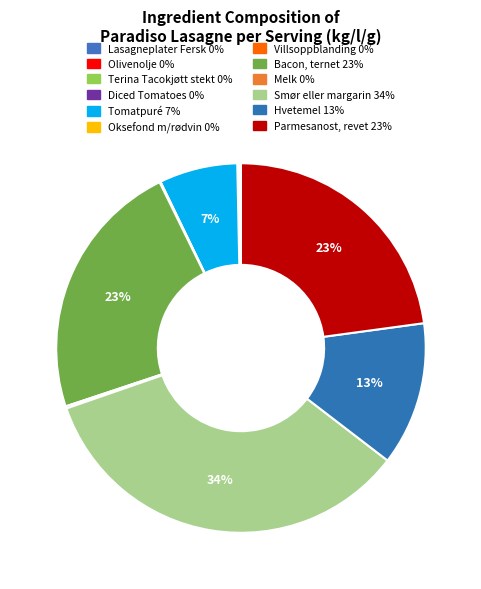

The Terina Tacokjøtt stekt slice represents 0% of the pie. True or false?

True